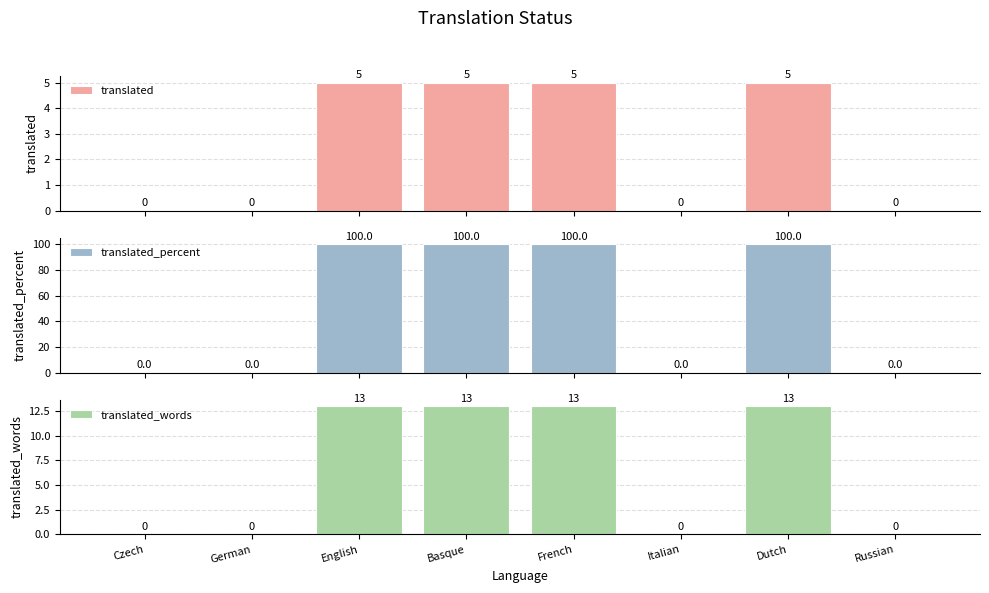

What is the spread (max minus min) of values at English?

95